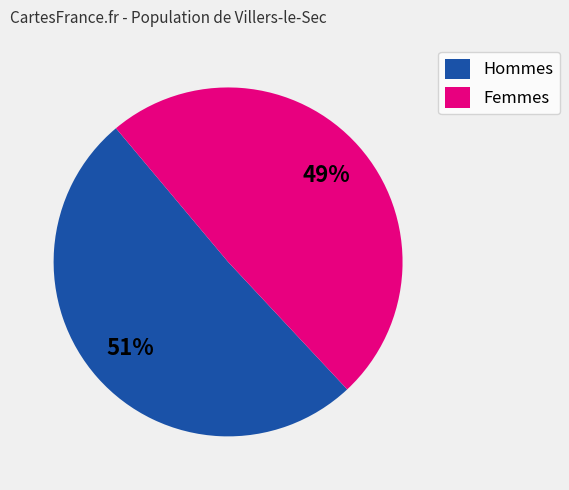

Which slice is the smallest?

Femmes